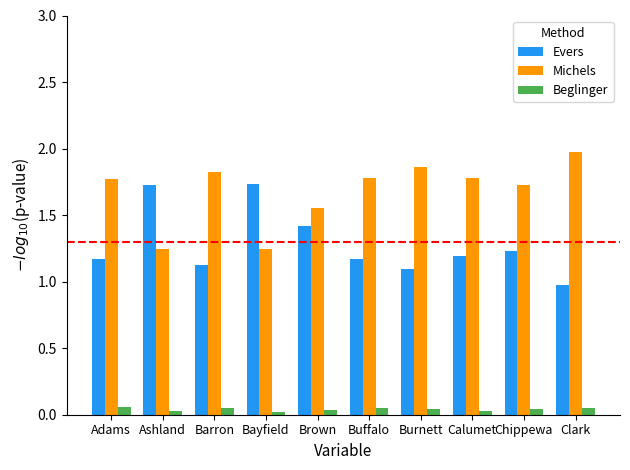

Rank the series by their maximum value, from highest to lowest.

Michels, Evers, Beglinger